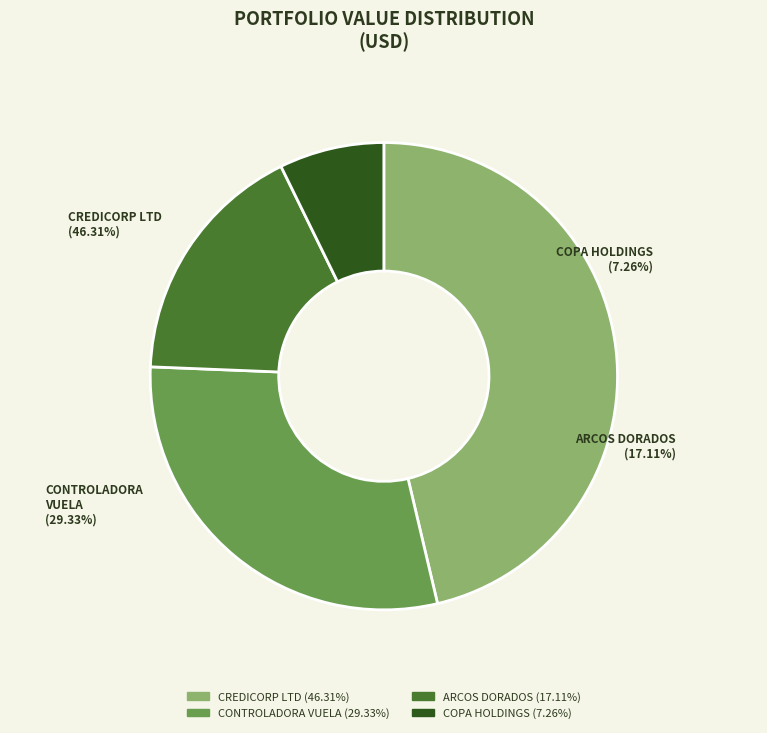

Count the number of slices in the pie.

4